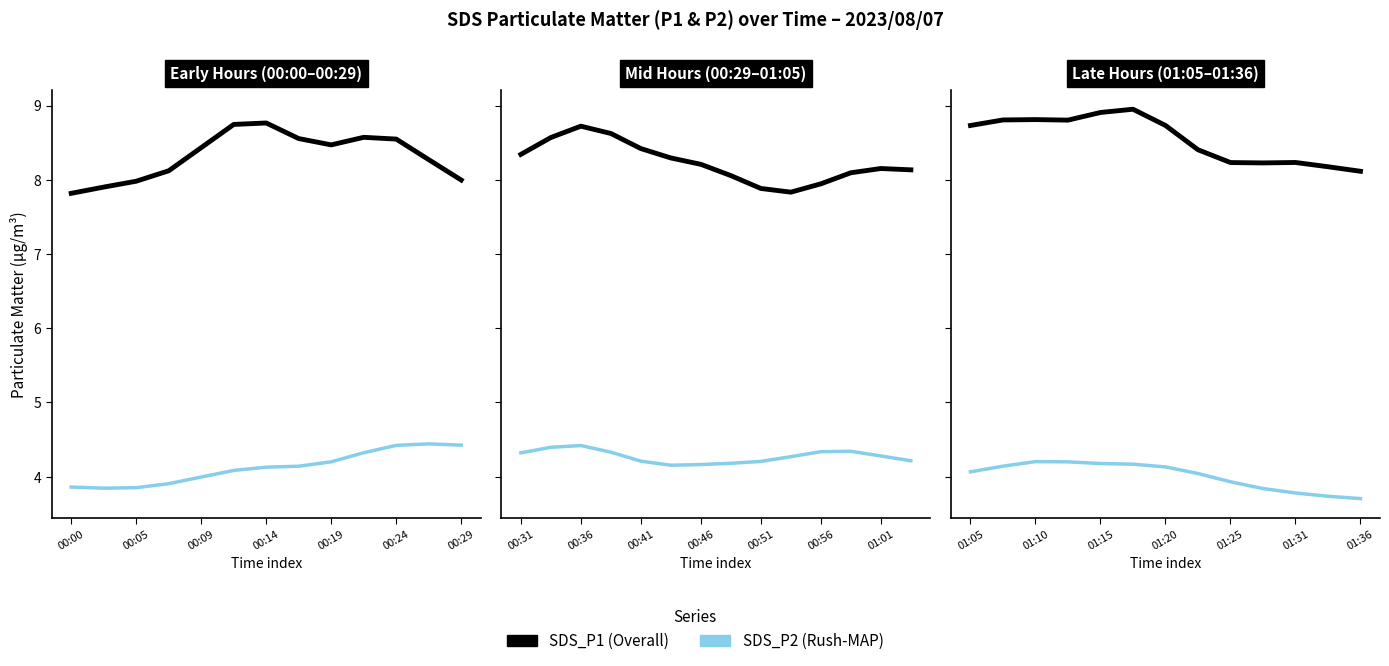

What is the value of the SDS_P1 point at the 2nd from the left?

8.8